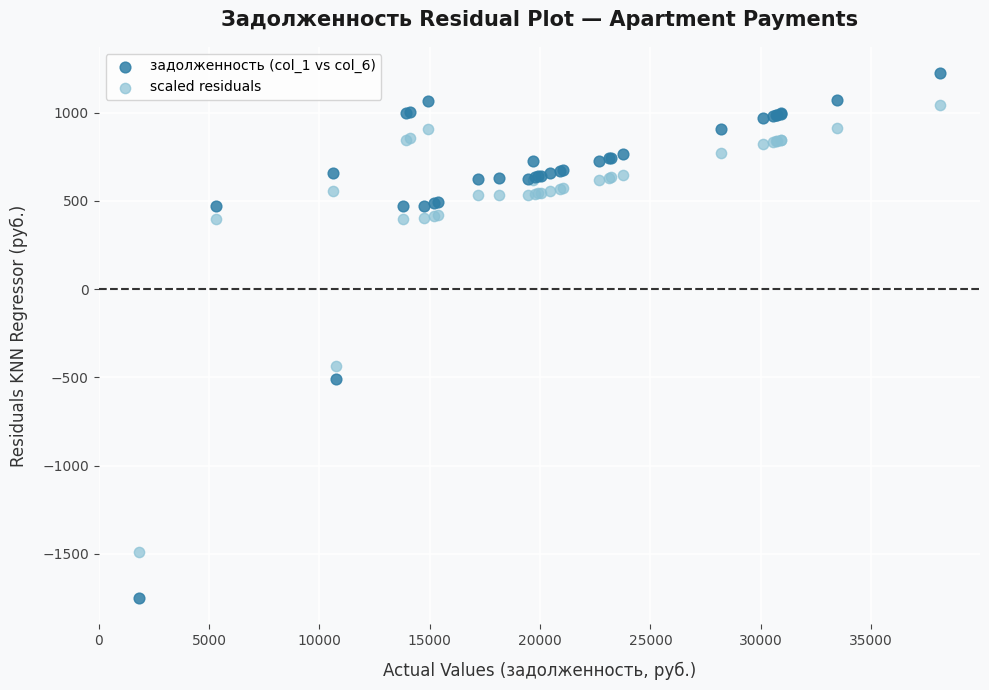

What are all the series names shown in the legend?

задолженность (col_1 vs col_6), scaled residuals